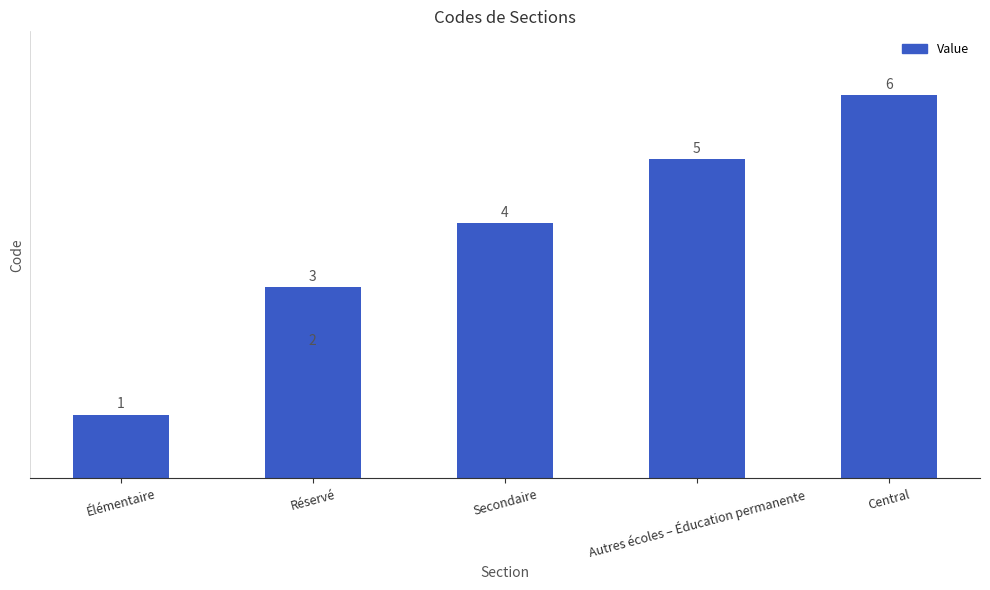

What is the average value?

4